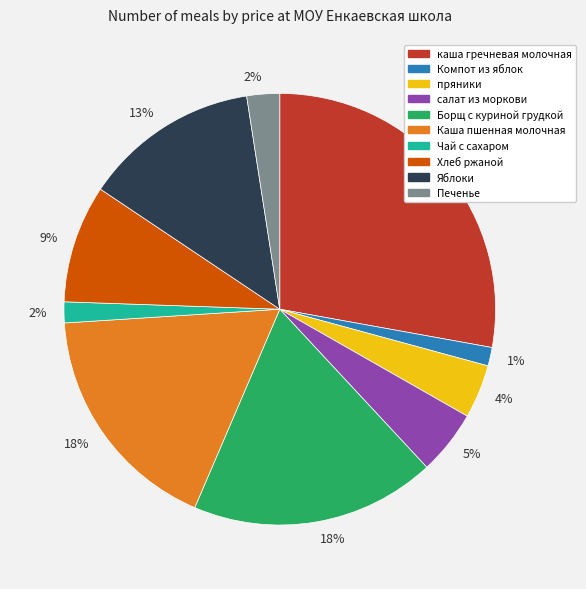

To the nearest percent, what is the average slice percentage?

10%